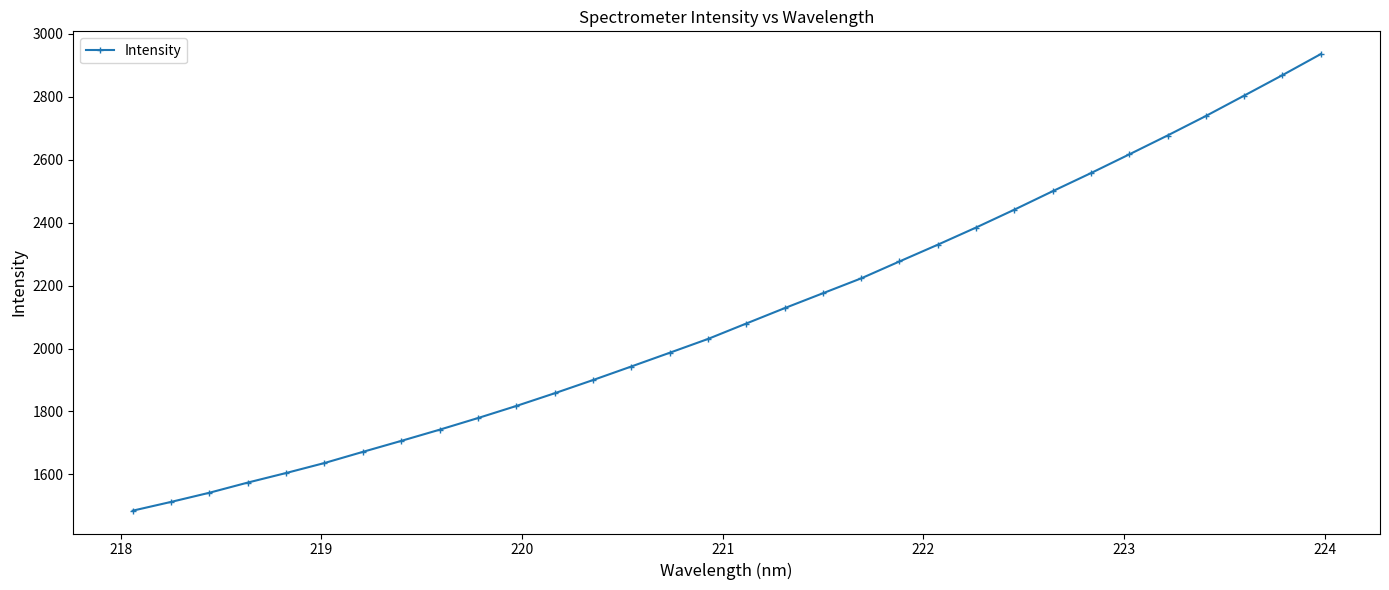

Is this an area chart (filled region under the line)?

No